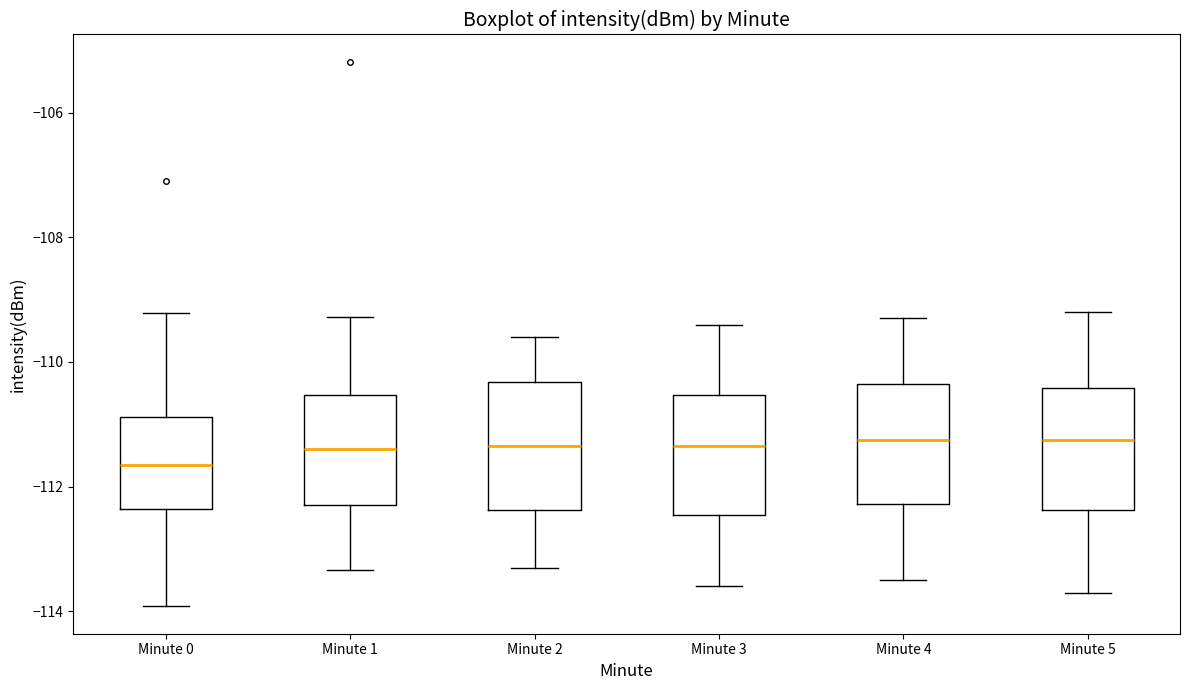

Reading left to right, read every box against the y-axis: the position of its median line, the range the box covers, and the ends of its whiskers. The values are not printed on the chart, so give them approximately, as read against the axis.

Minute 0: median -111.6, box -112.4 to -110.8, whiskers -114.0 to -109.2
Minute 1: median -111.4, box -112.2 to -110.6, whiskers -113.4 to -109.2
Minute 2: median -111.4, box -112.4 to -110.4, whiskers -113.2 to -109.6
Minute 3: median -111.4, box -112.4 to -110.6, whiskers -113.6 to -109.4
Minute 4: median -111.2, box -112.2 to -110.4, whiskers -113.4 to -109.2
Minute 5: median -111.2, box -112.4 to -110.4, whiskers -113.6 to -109.2